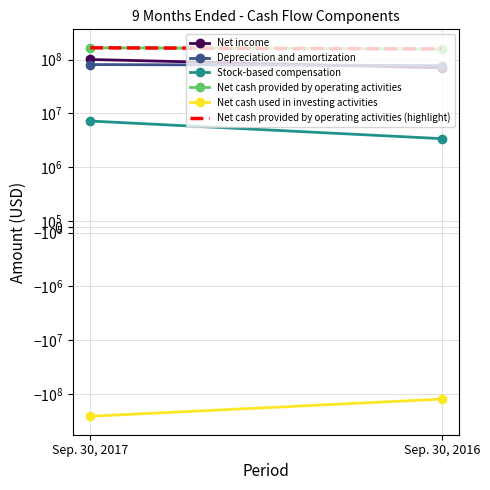

What is the total value across all series at Sep. 30, 2017?

260467000